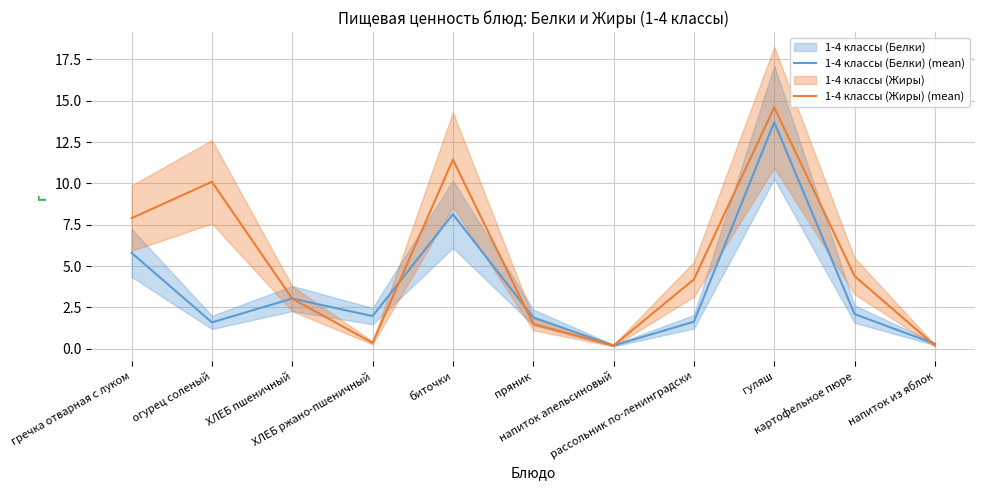

What is the average value of the 1-4 классы (Белки) (mean) series?

3.7